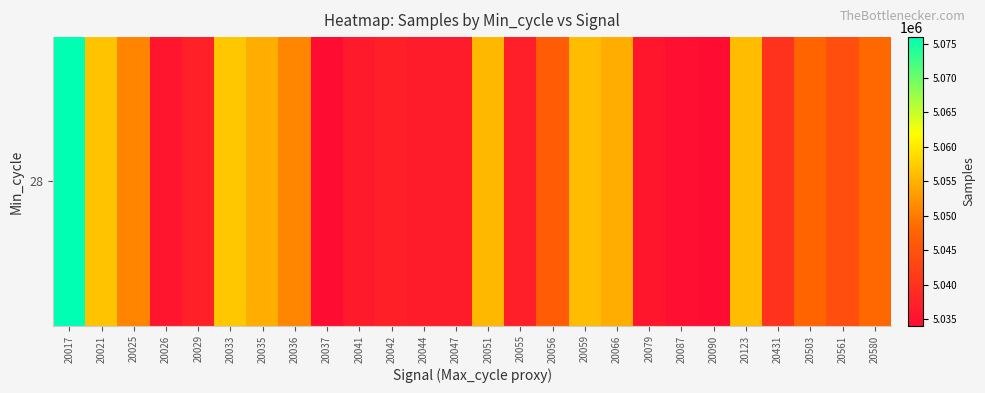

What is the difference between the values at 20059 and 20079?

20345